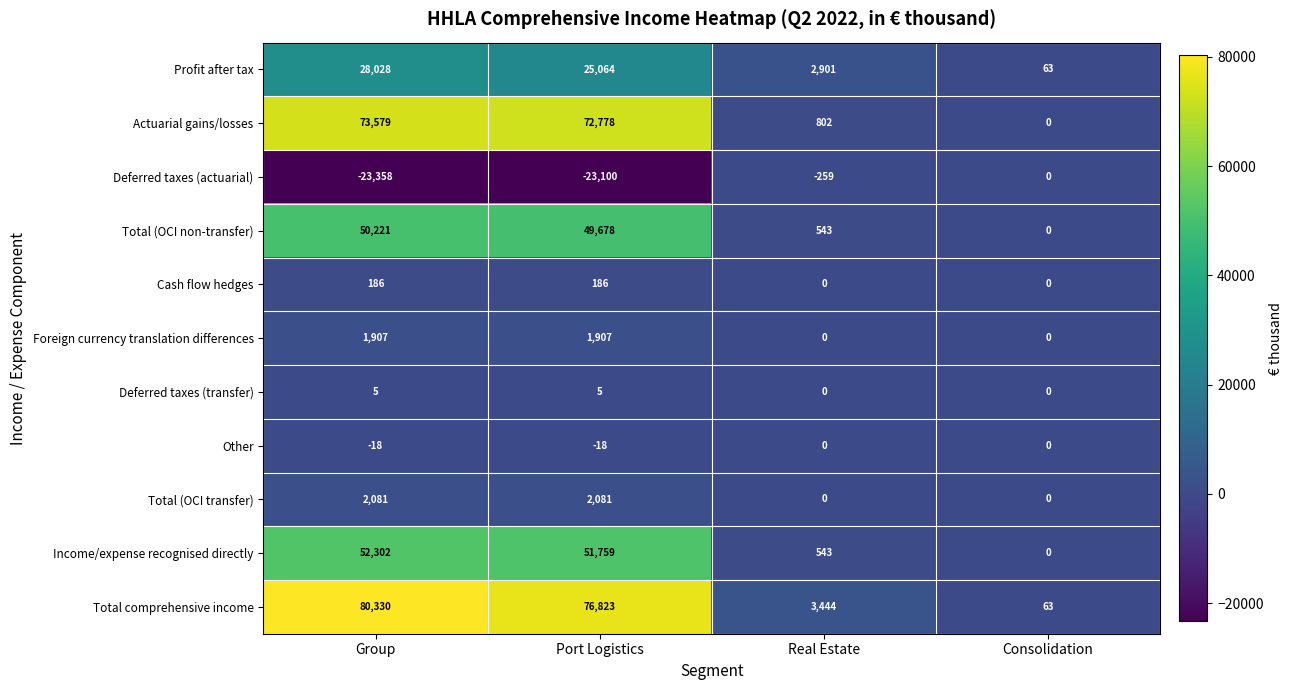

What is the difference between the maximum and minimum values in the Deferred taxes (transfer) series?

5